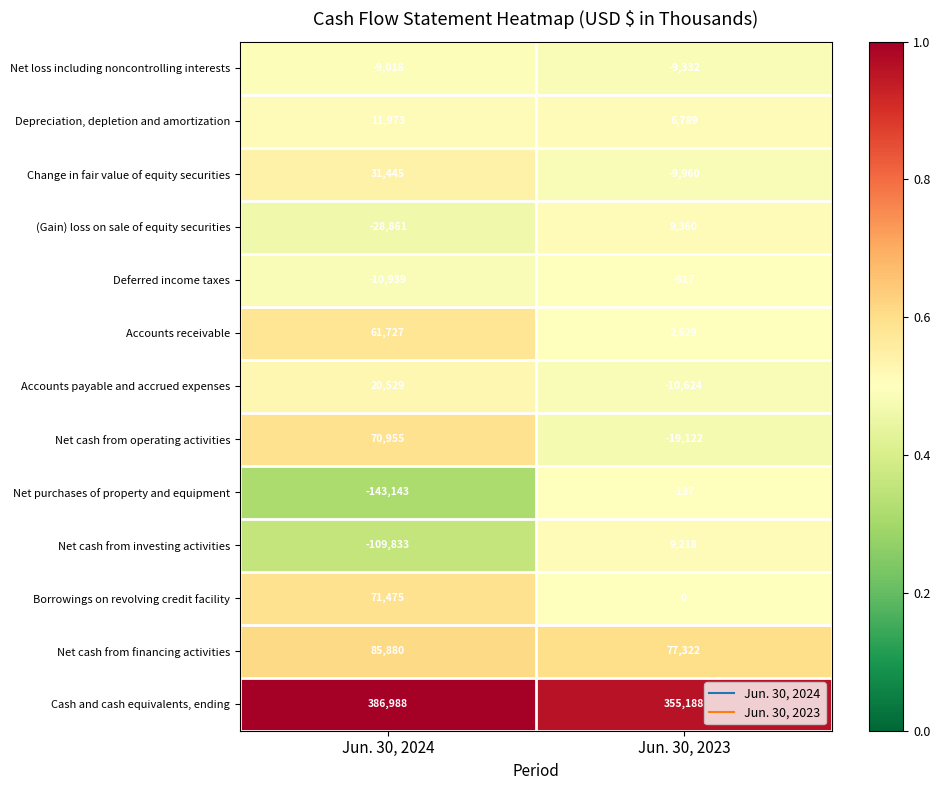

Where is (Gain) loss on sale of equity securities nearest to the value -9750?

Jun. 30, 2023